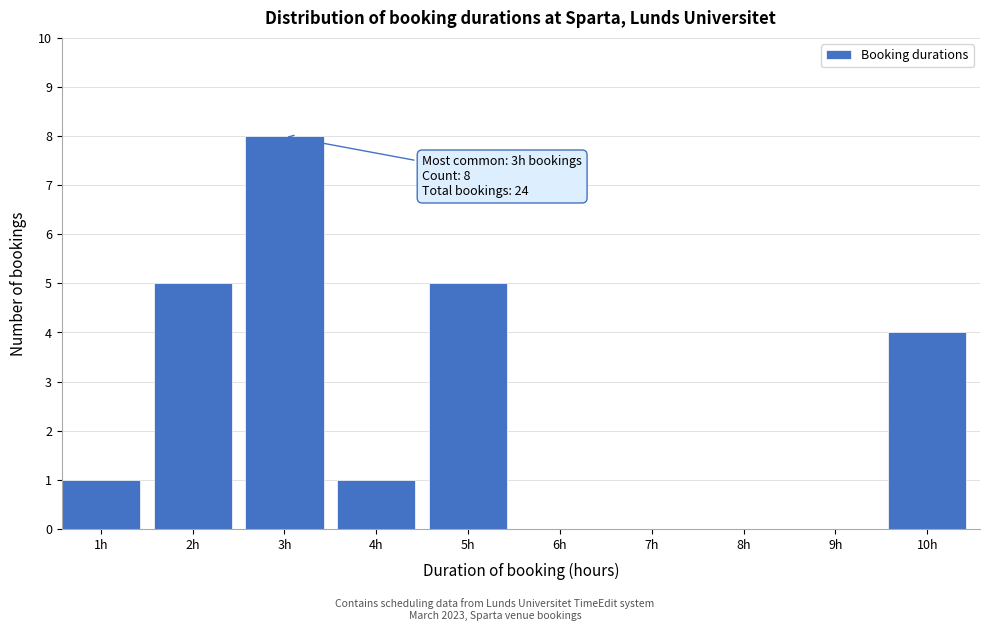

Reading left to right, list all the values displayed in this chart.

1h=1	2h=5	3h=8	4h=1	5h=5	6h=0	7h=0	8h=0	9h=0	10h=4